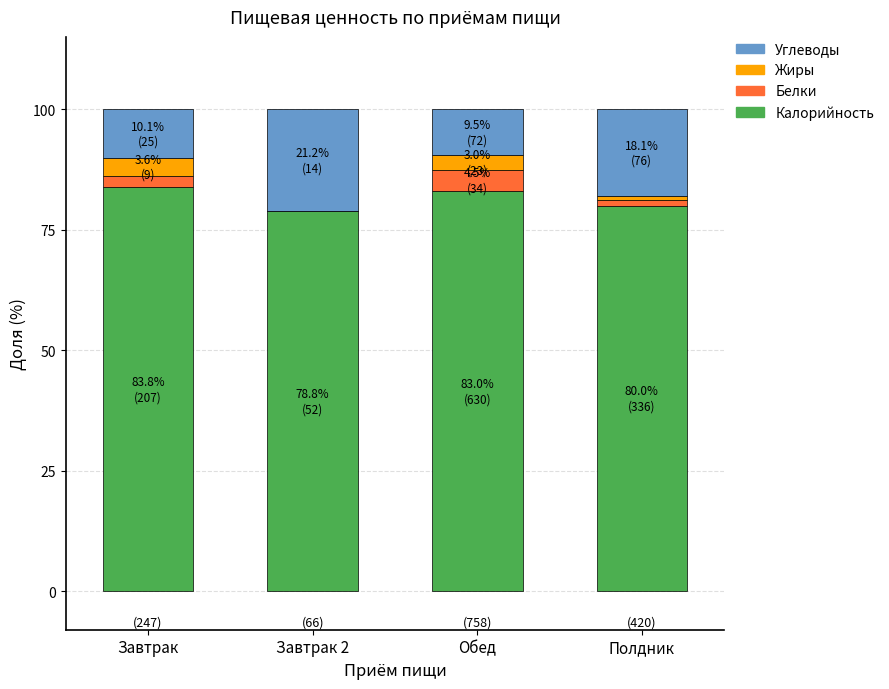

What is the total value across all series at Обед?

100.0